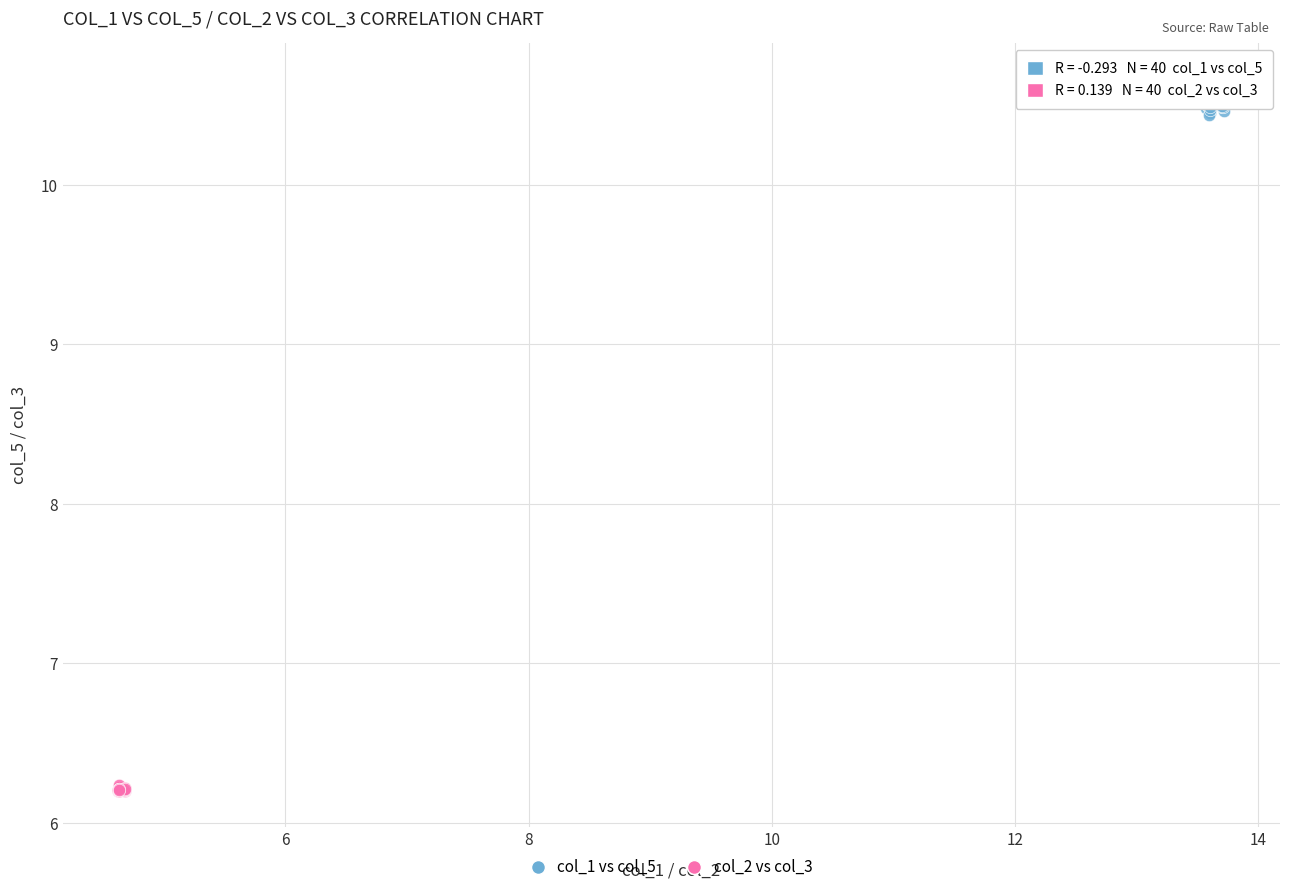

Which series has the widest spread of Y values?

col_1 vs col_5